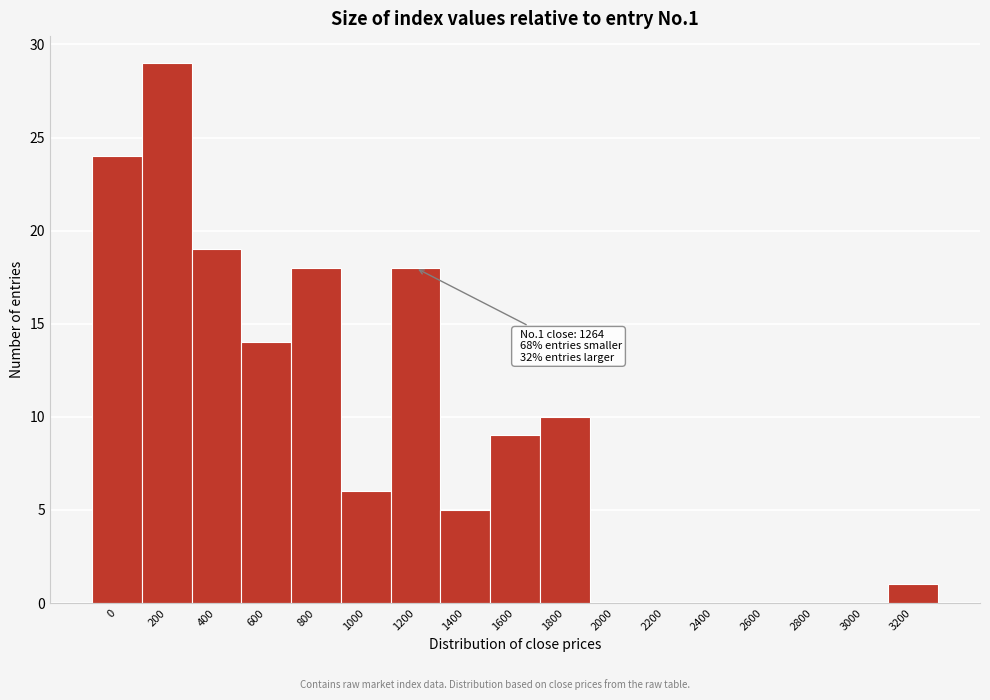

Reading right to left, transcribe all the data shown in this chart.

3200=1	3000=0	2800=0	2600=0	2400=0	2200=0	2000=0	1800=10	1600=9	1400=5	1200=18	1000=6	800=18	600=14	400=19	200=29	0=24